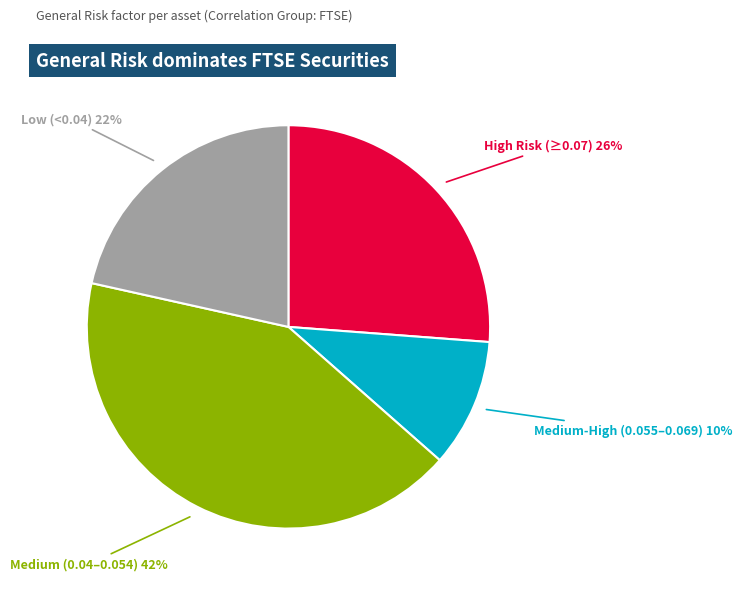

To the nearest percent, what is the average slice percentage?

25%